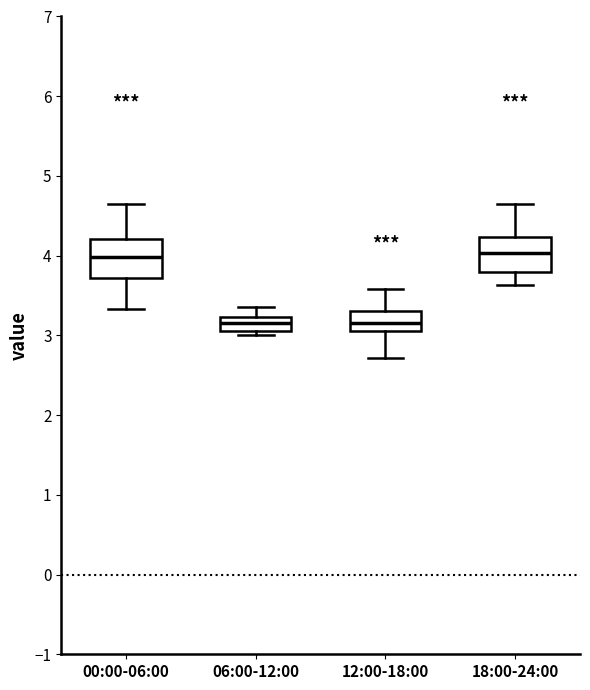

Where is the lower edge of the box for 06:00-12:00 on the y-axis? The values are not printed on the chart, so give them approximately, as read against the axis.

3.1